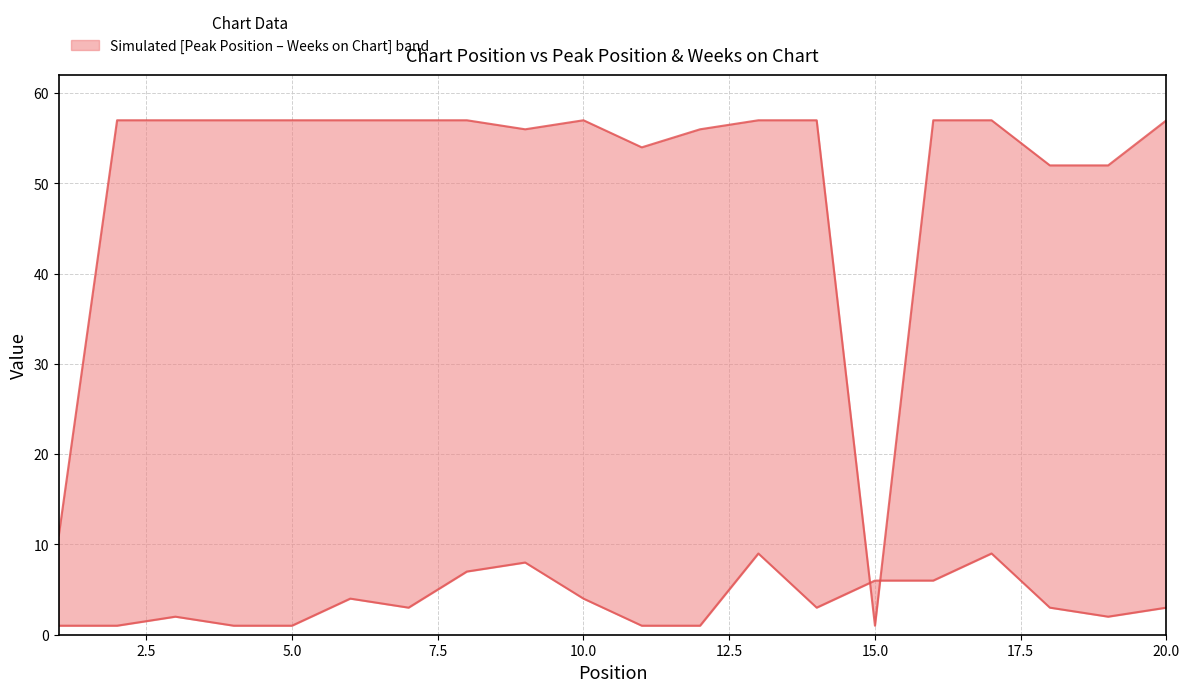

True or false: Peak Position and Weeks on Chart intersect in this chart.

True